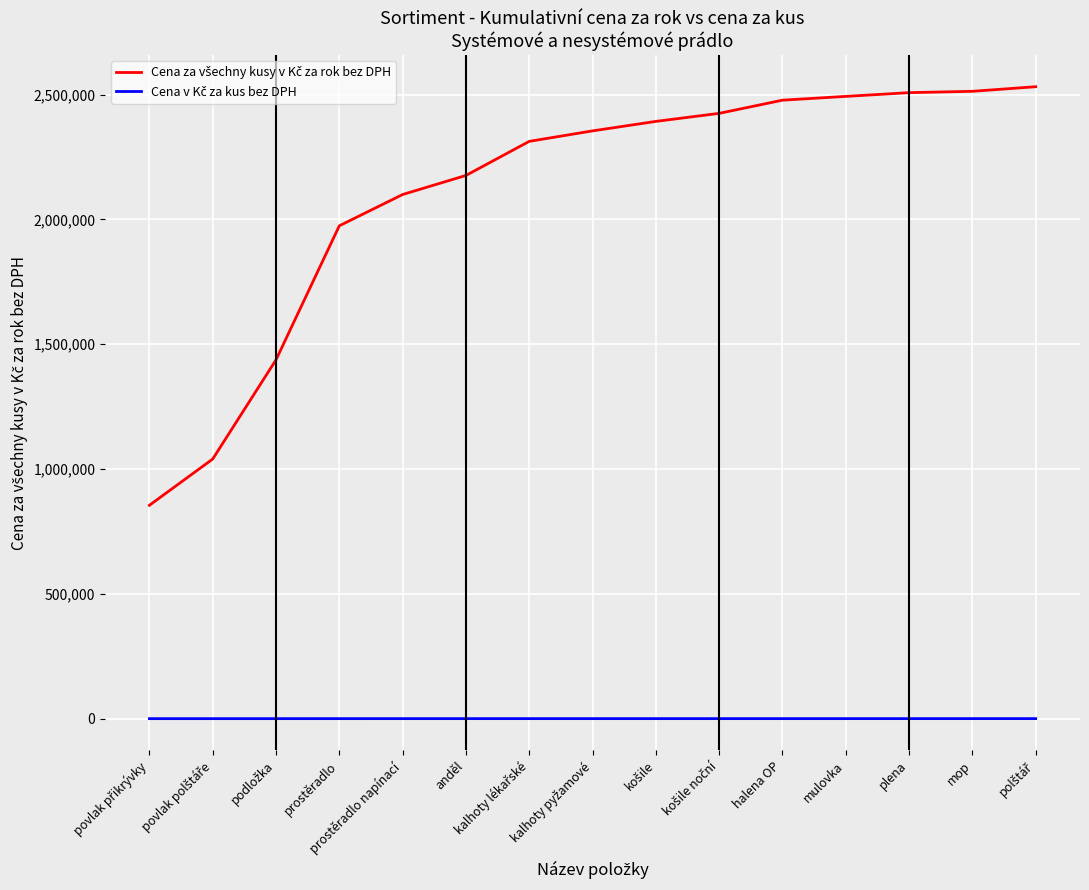

Does the chart have visible grid lines?

Yes